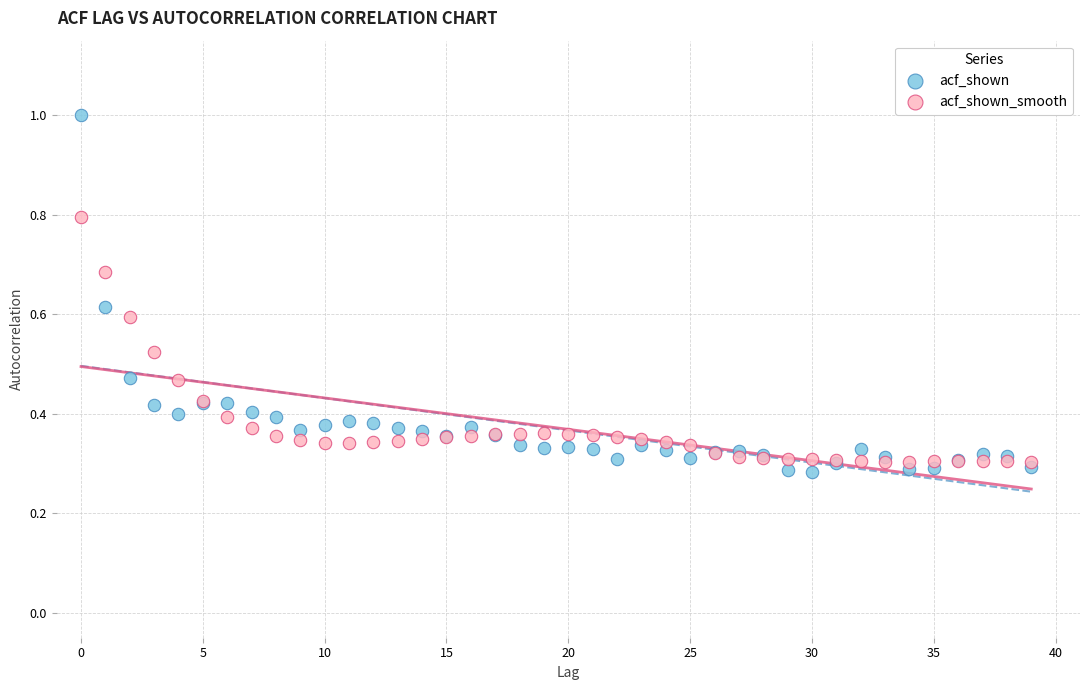

Which series reaches the maximum Y coordinate?

acf_shown